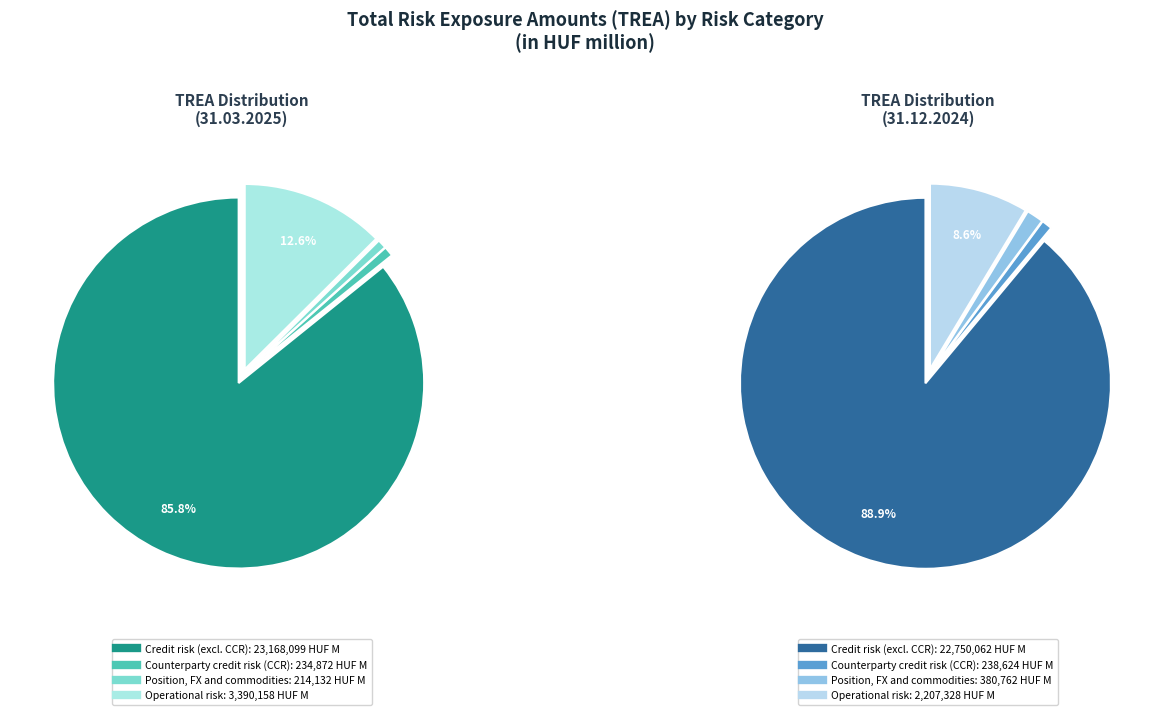

Does any single category account for the majority?

Yes